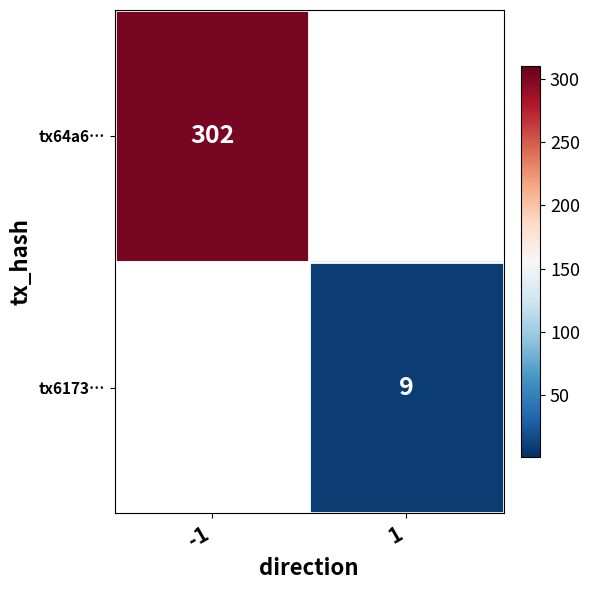

Is it true that tx6173… equals 9 at 1?

True